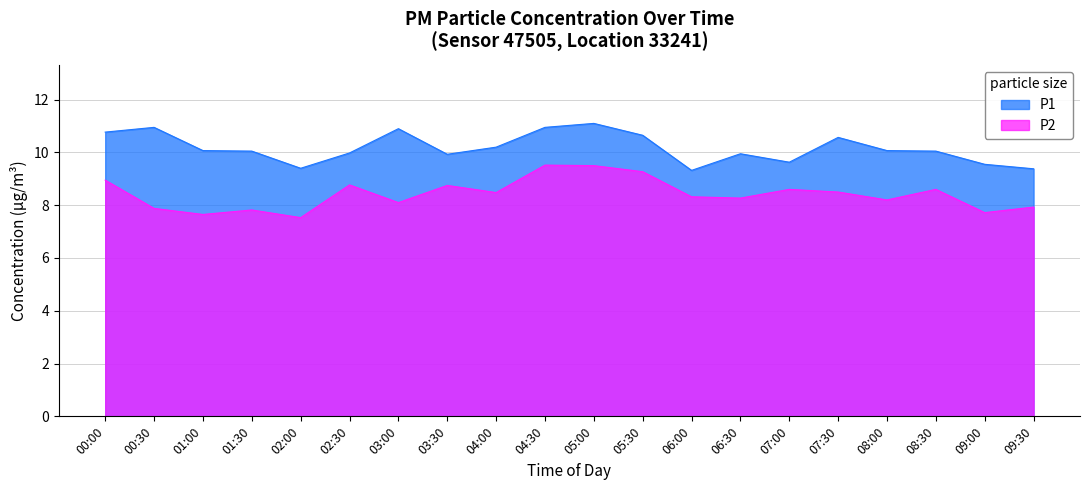

List the labels in order of P1 value, smallest first.

06:00, 09:30, 02:00, 09:00, 07:00, 03:30, 06:30, 02:30, 01:30, 08:30, 01:00, 08:00, 04:00, 07:30, 05:30, 00:00, 03:00, 00:30, 04:30, 05:00